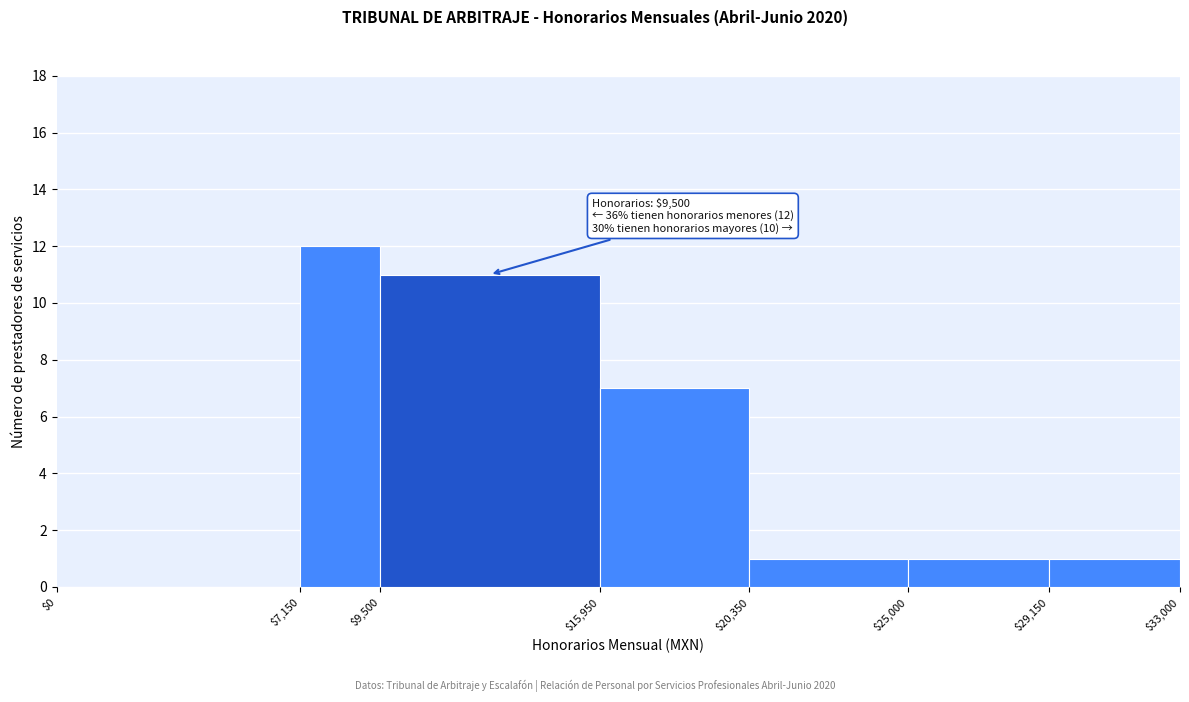

Which range on the x-axis has the tallest bar?

$7,150 to $9,500